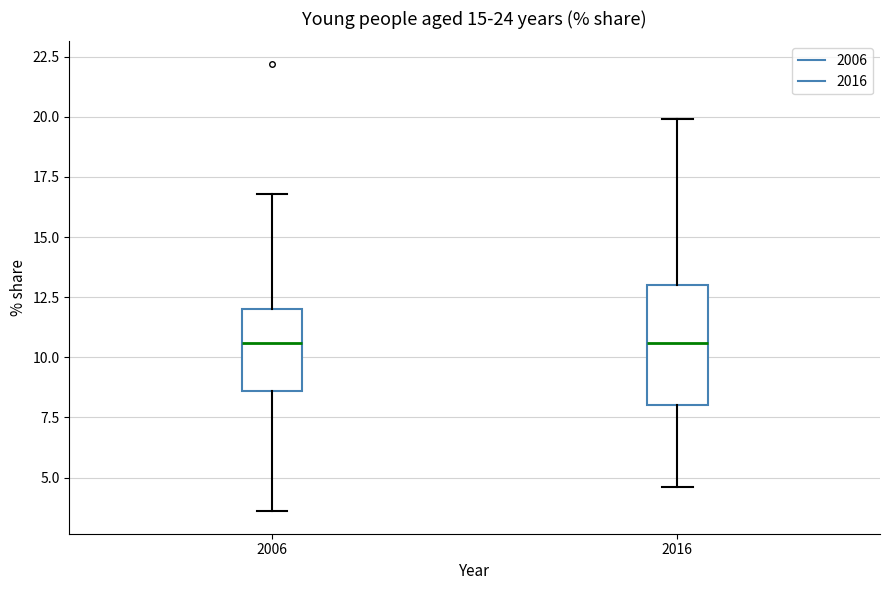

Reading left to right, transcribe this box plot: for each box, give where its median line is, the range the box spans, and where its two whiskers end, as read against the y-axis. The values are not printed on the chart, so give them approximately, as read against the axis.

2006: median 10.5, box 8.5 to 12.0, whiskers 3.5 to 17.0
2016: median 10.5, box 8.0 to 13.0, whiskers 4.5 to 20.0